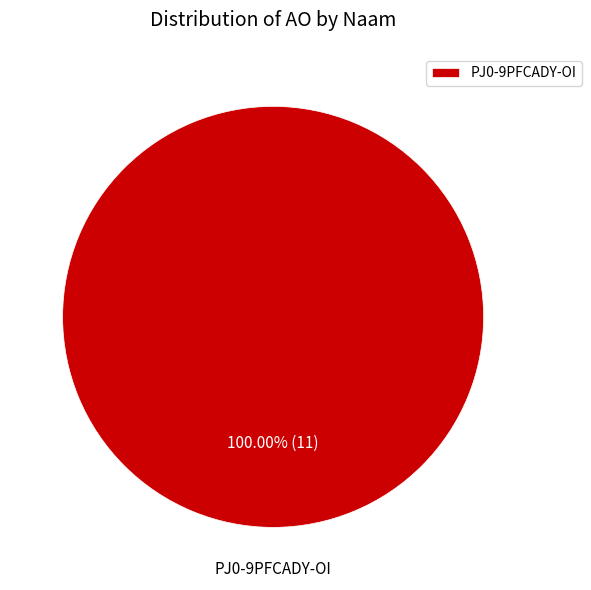

How many slices are in this pie chart?

1